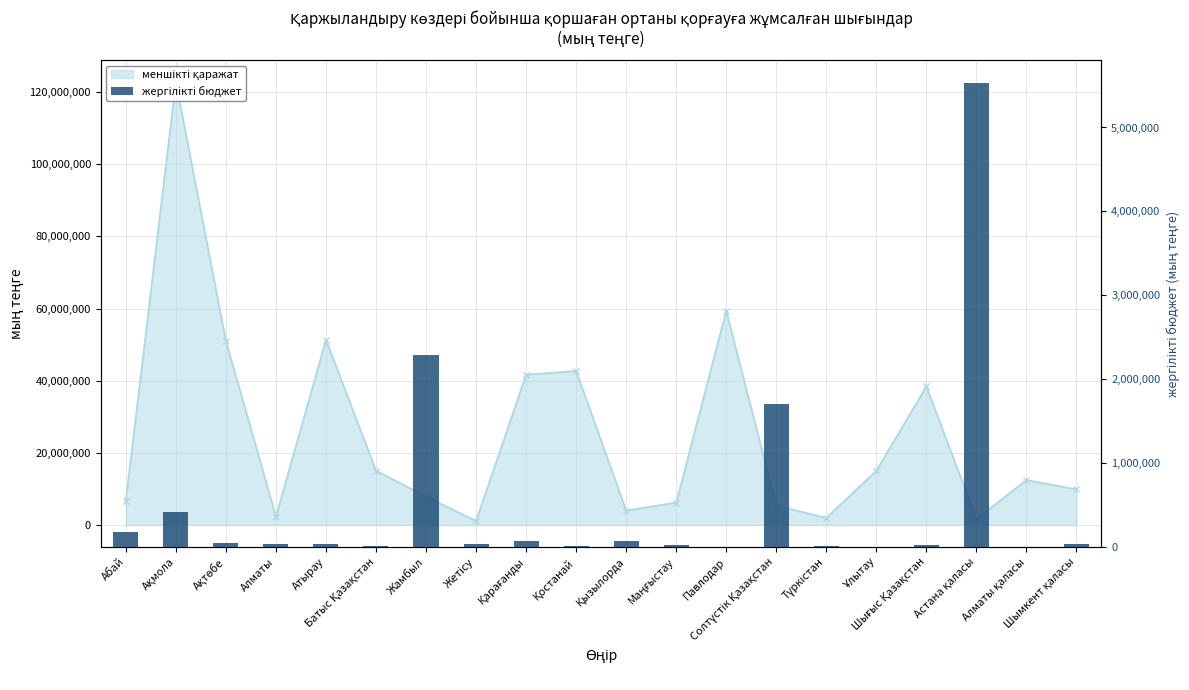

Are the bars horizontal?

No